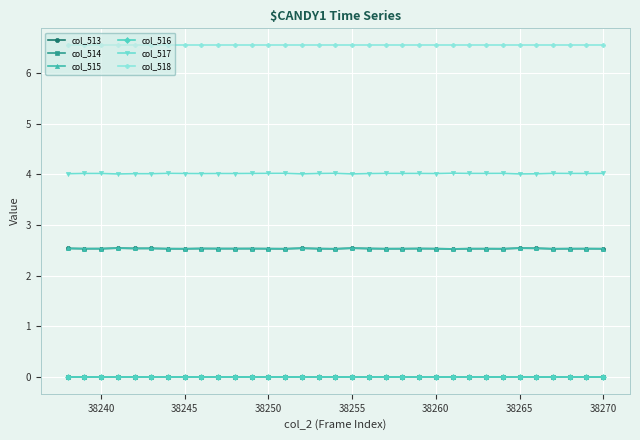

In col_513, how many points are lower than both neighbors (excluding endpoints)?

10